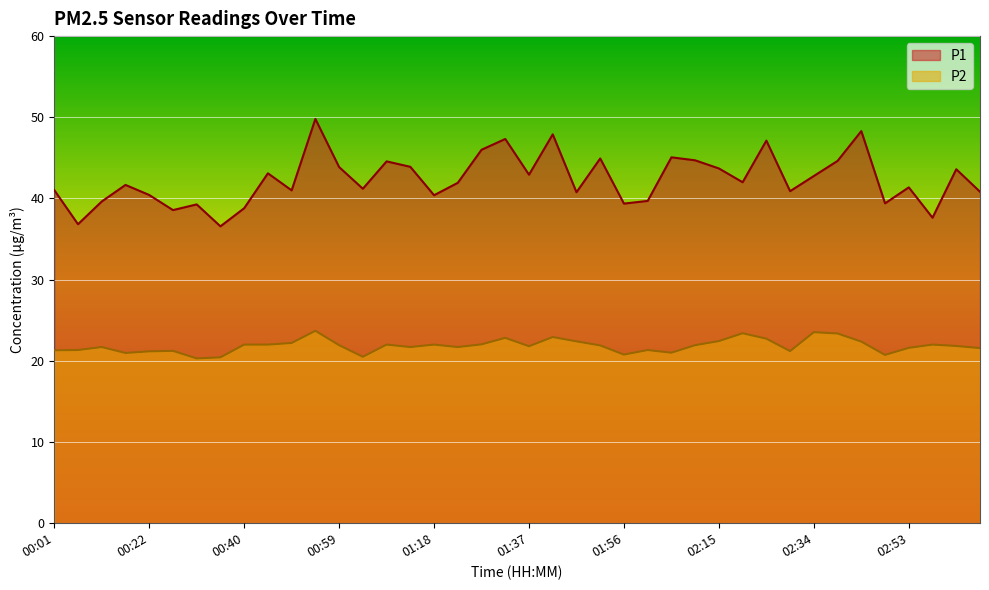

What is the difference between the second highest and second lowest values in the P2 series?

3.1